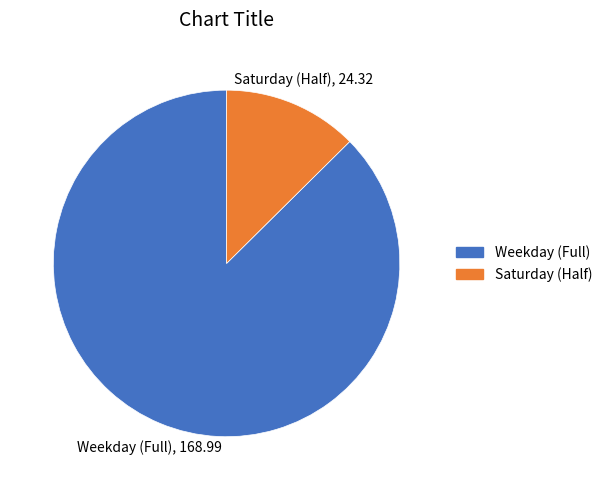

Which slice is the largest?

Weekday (Full)